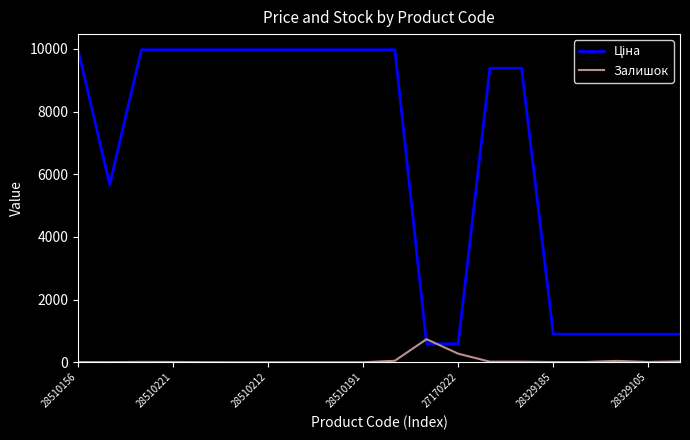

What is the difference between the maximum and minimum values in the Залишок series?

736.0